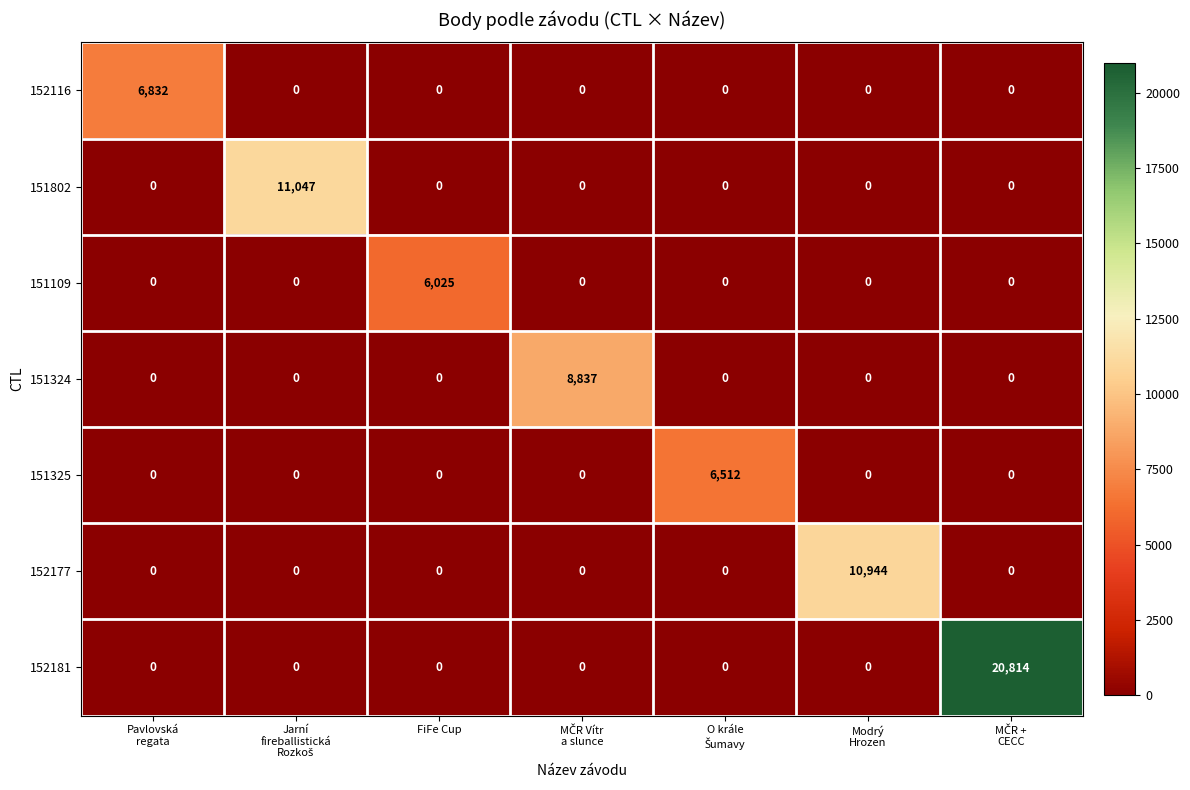

Is it true that 151802 equals 6496 at FiFe Cup?

False